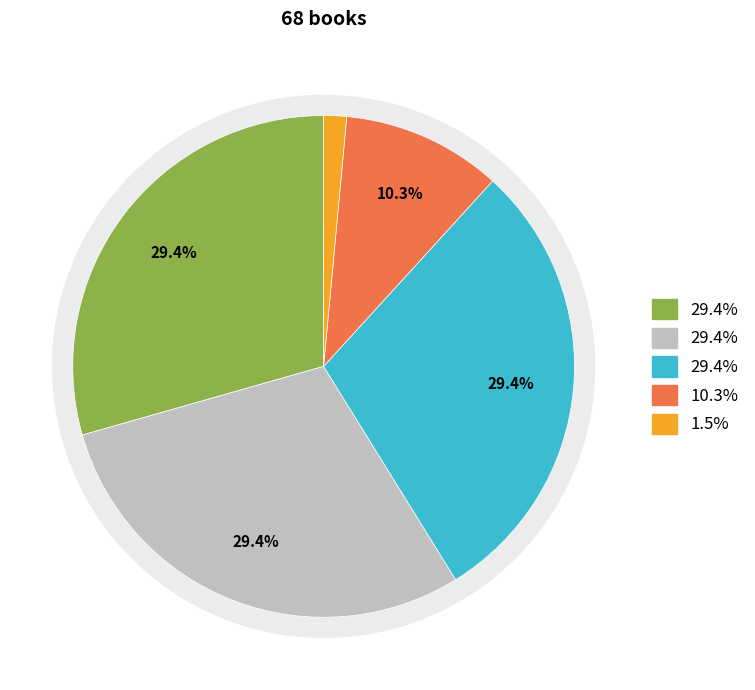

True or false: Audio Download accounts for 10% of the total.

True